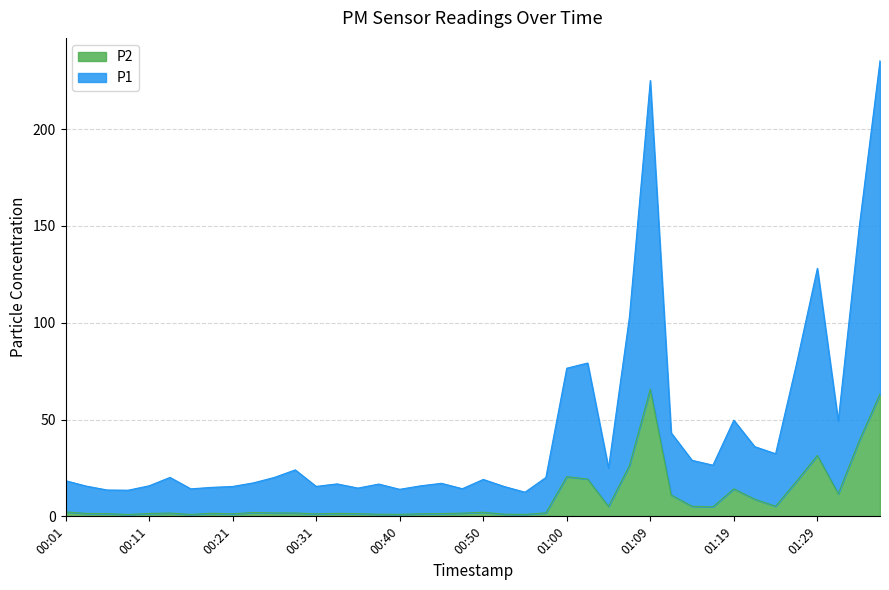

List the series in order of their overall mean, lowest first.

P2, P1